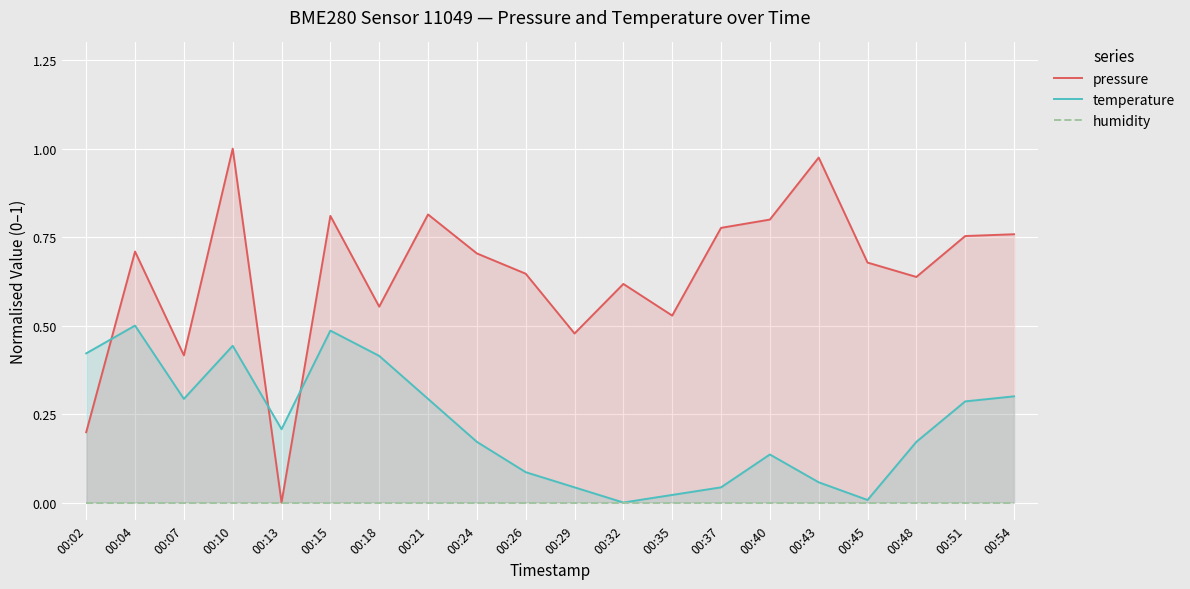

Rank the series by their maximum value, from highest to lowest.

pressure, temperature, humidity